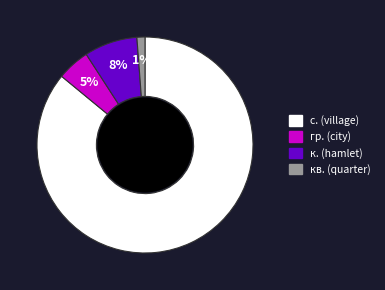

Which has a higher value, кв. (quarter) or гр. (city)?

гр. (city)